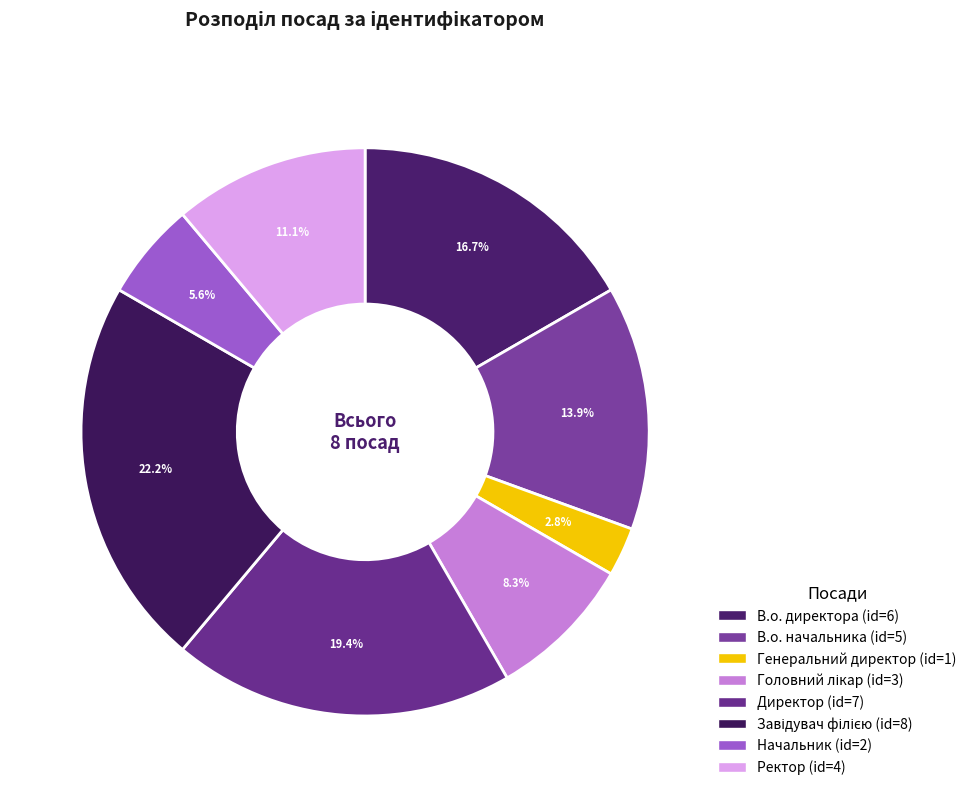

Between Завідувач філією and В.о. начальника, which is larger?

Завідувач філією